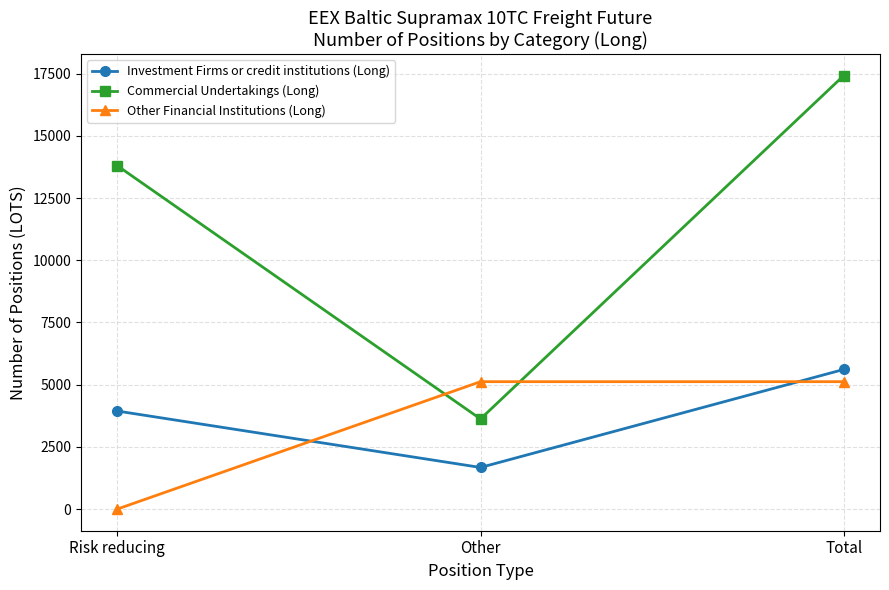

What is the average value of the Commercial Undertakings (Long) series?

11615.5